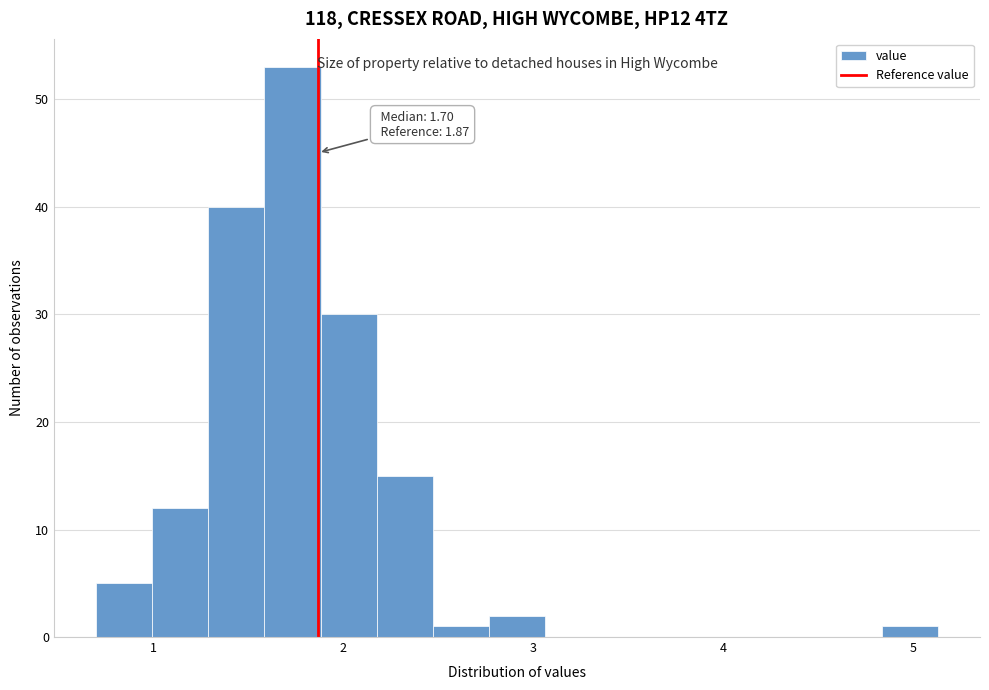

Read against the x-axis, roughly where is the centre of the tallest bar?

1.7